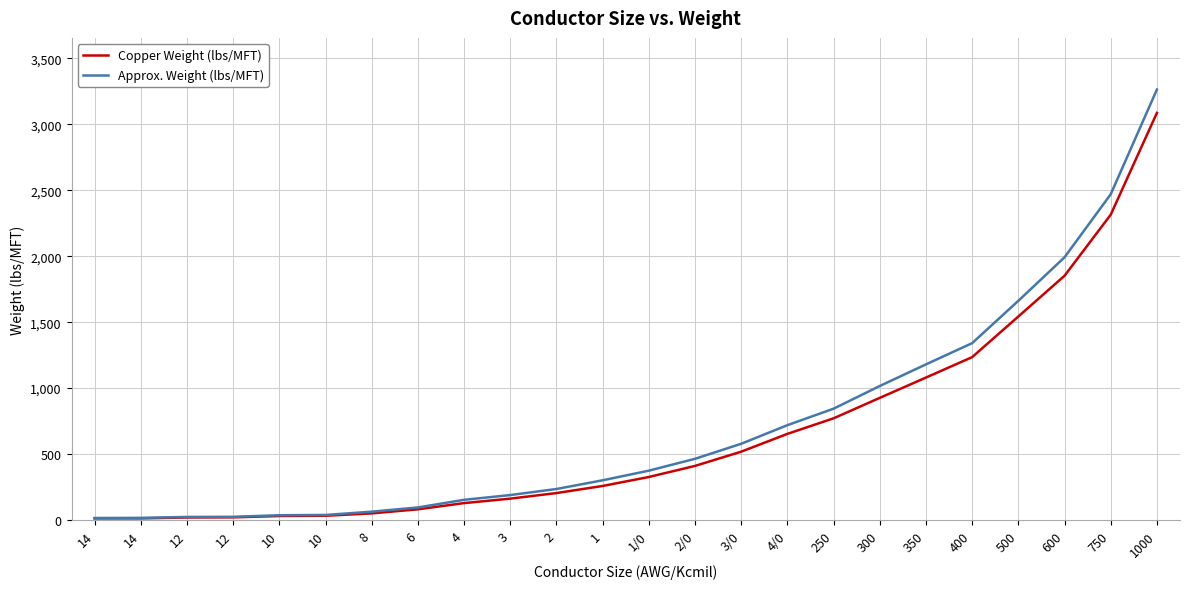

Which category has the lowest value across all series?

14